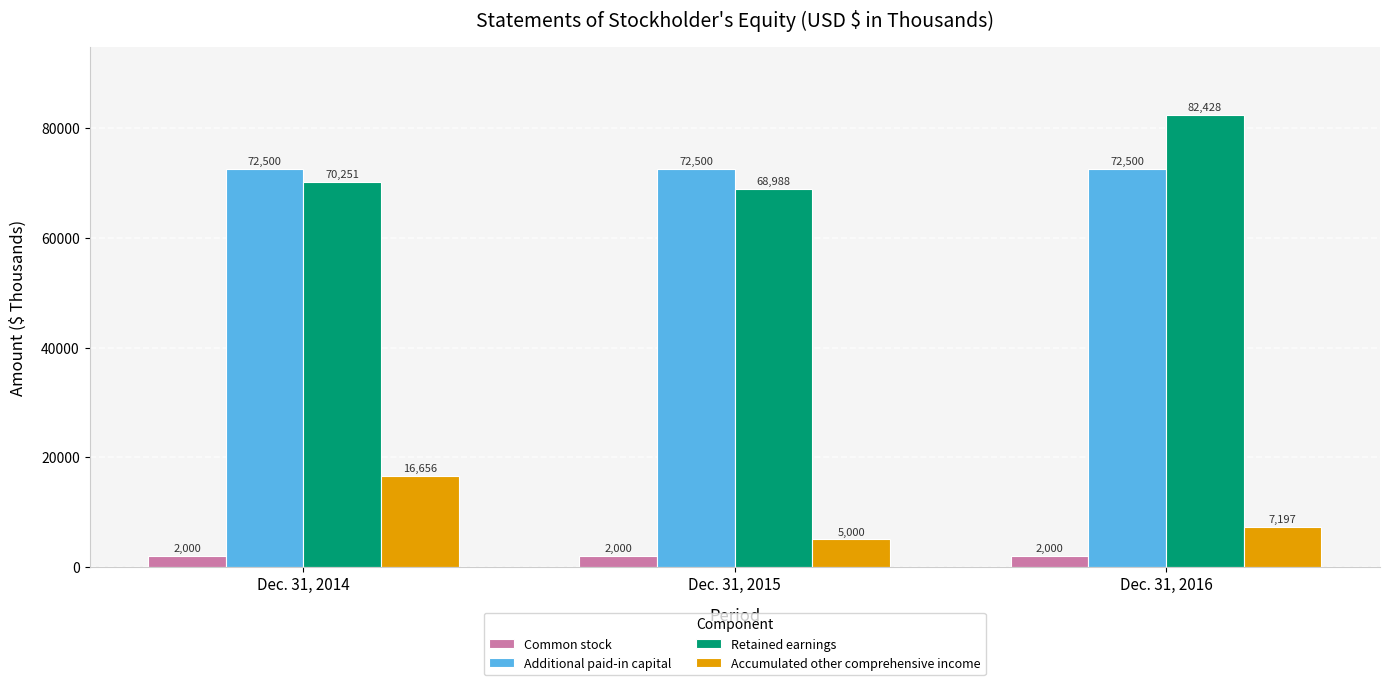

Where is Accumulated other comprehensive income nearest to the value 10828?

Dec. 31, 2016